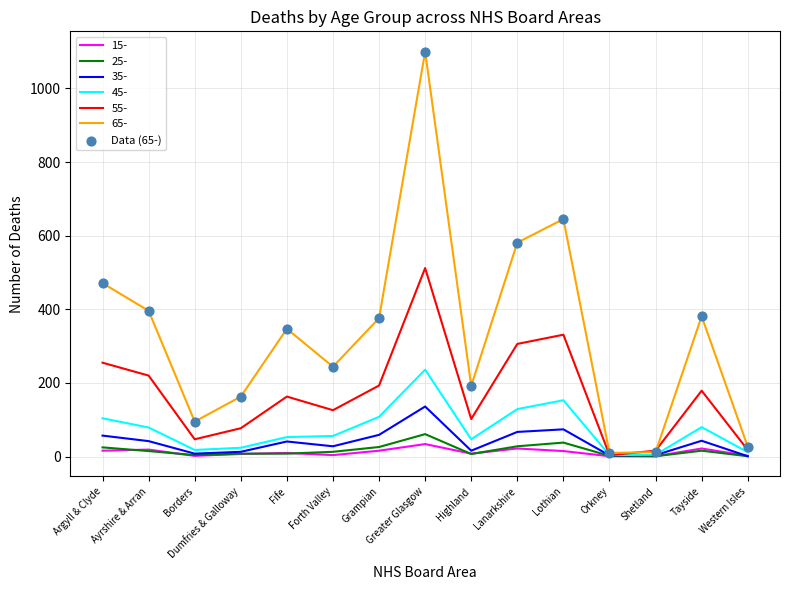

Which label corresponds to the largest value in the chart?

Greater Glasgow